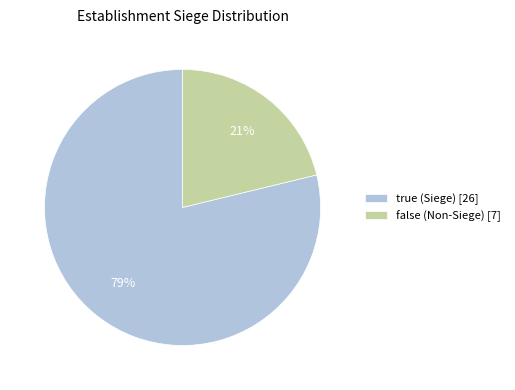

Between false (Non-Siege) [7] and true (Siege) [26], which is larger?

true (Siege) [26]